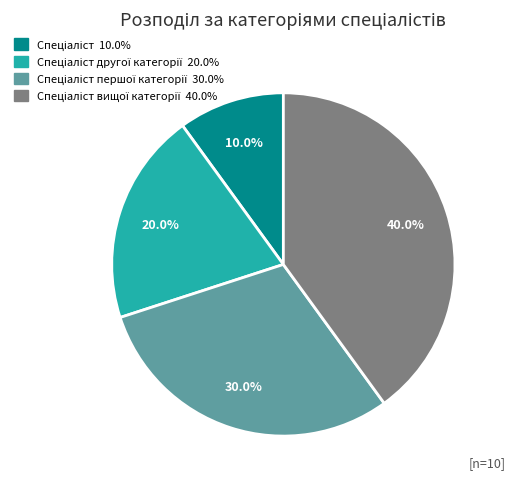

Is there a majority slice in this chart?

No